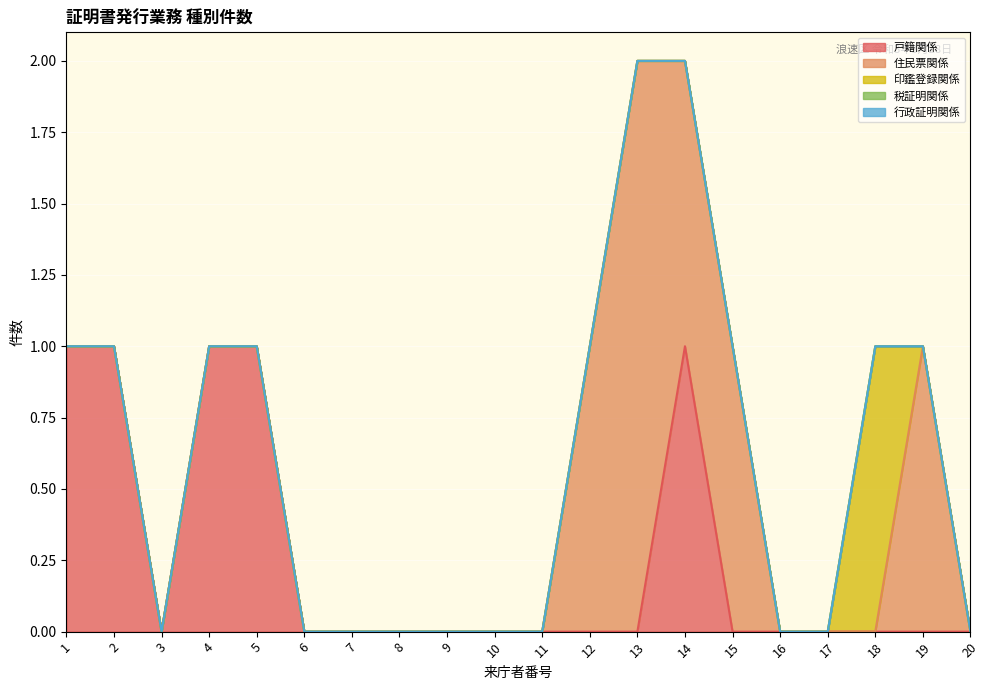

The value of 戸籍関係 at 15 is -1. True or false?

False